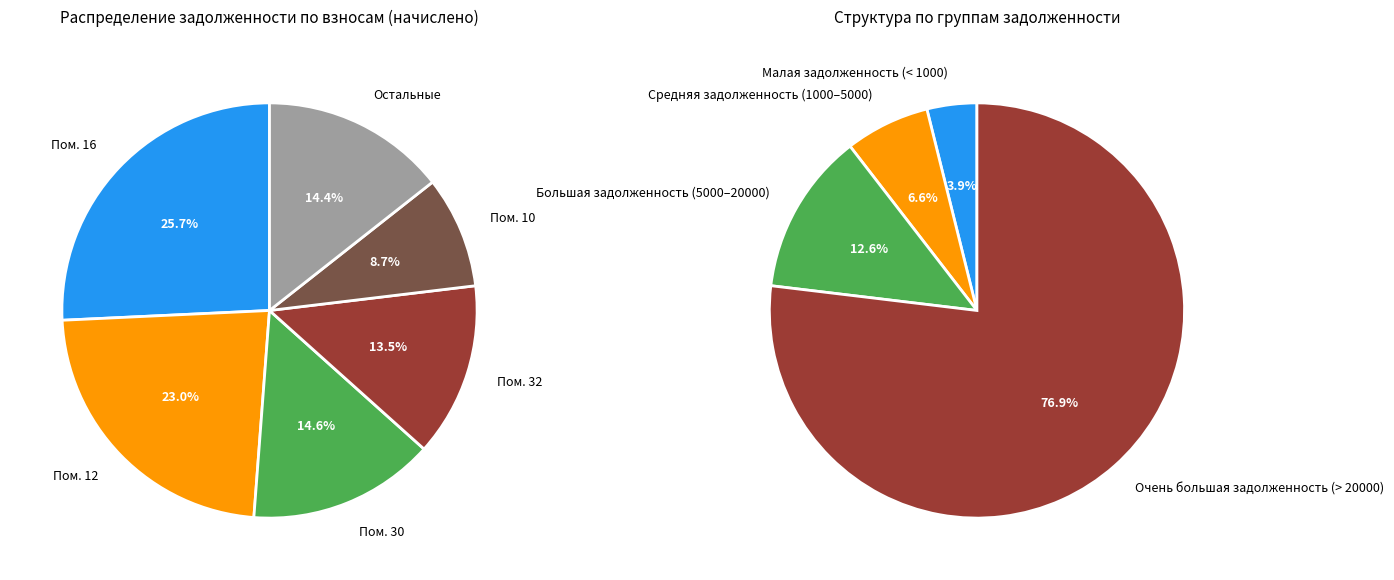

To the nearest percent, what percentage of the pie is 16?

26%